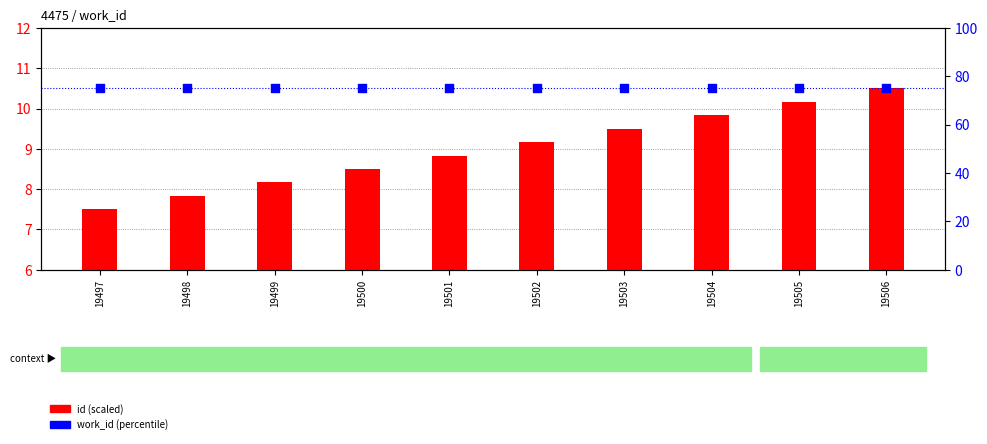

Which series reaches the minimum Y coordinate?

id (scaled)